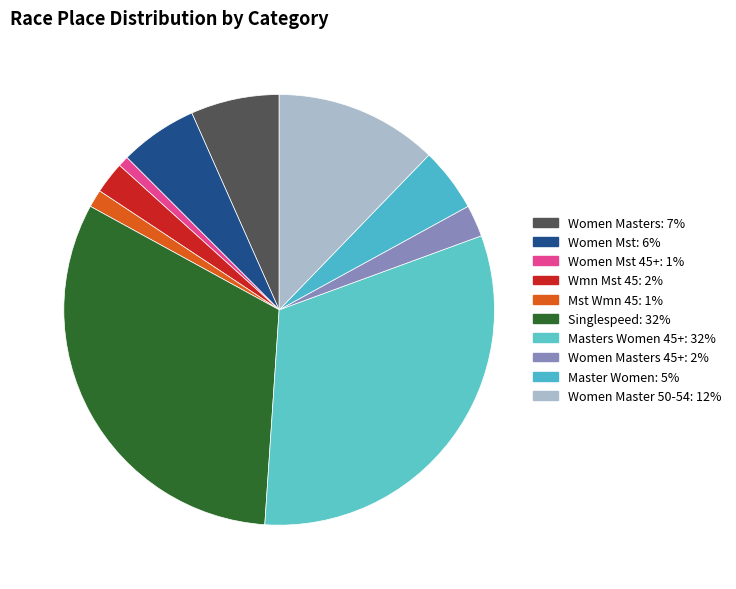

Rank the categories by value from lowest to highest.

Women Mst 45+, Mst Wmn 45, Wmn Mst 45, Women Masters 45+, Master Women, Women Mst, Women Masters, Women Master 50-54, Masters Women 45+, Singlespeed